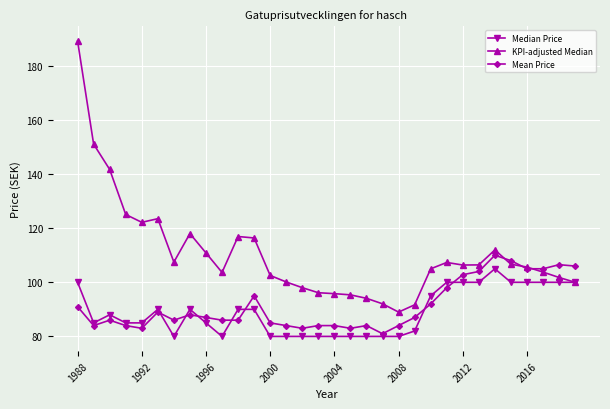

Rank the series by their maximum value, from highest to lowest.

KPI-adjusted Median, Mean Price, Median Price